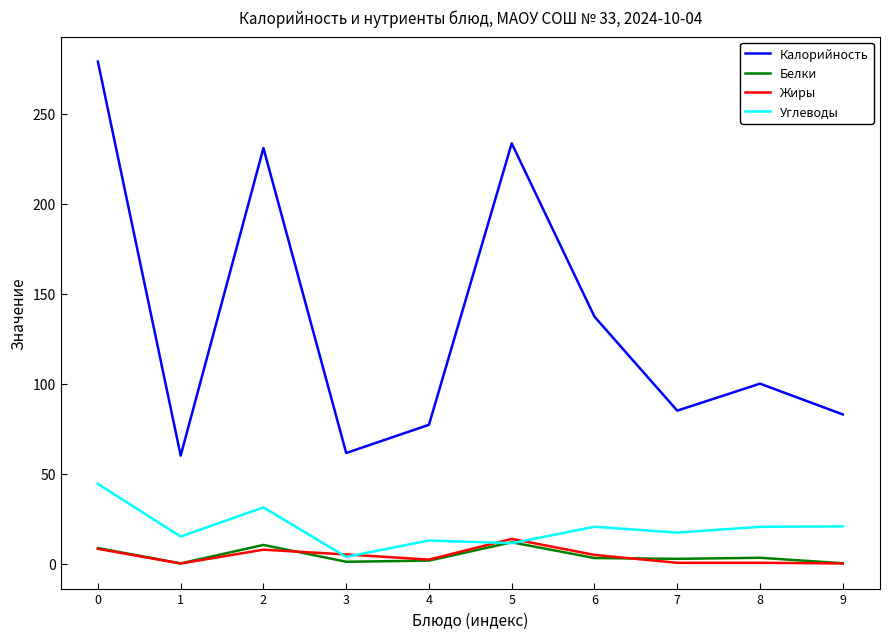

At how many categories does at least one series exceed 73?

8